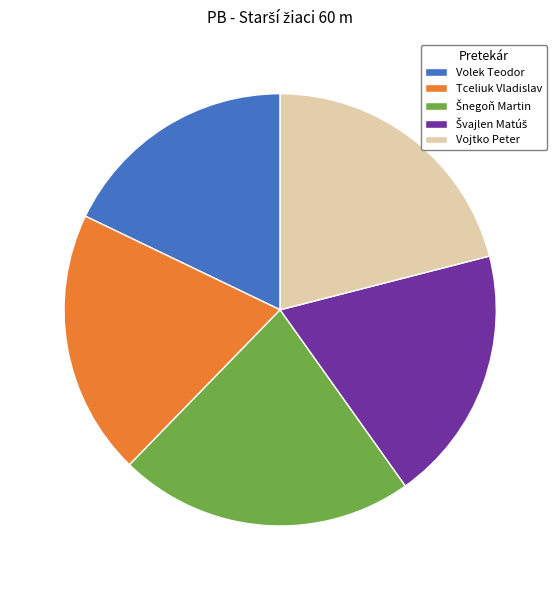

Is there a majority slice in this chart?

No